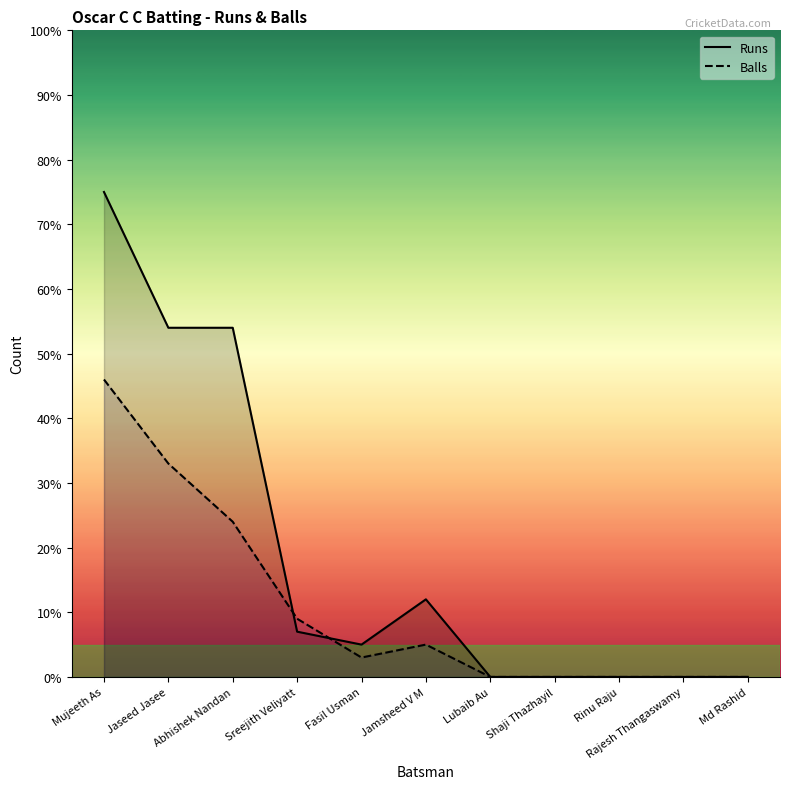

What is the sum of the Balls values at Abhishek Nandan and Md Rashid?

24